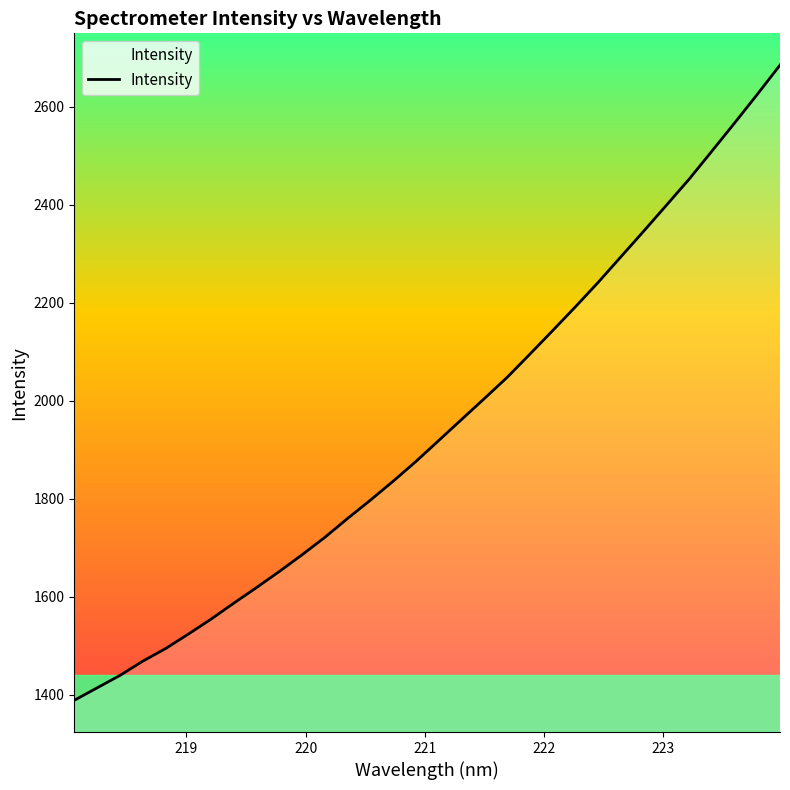

Does the chart display data point markers on the line(s)?

No